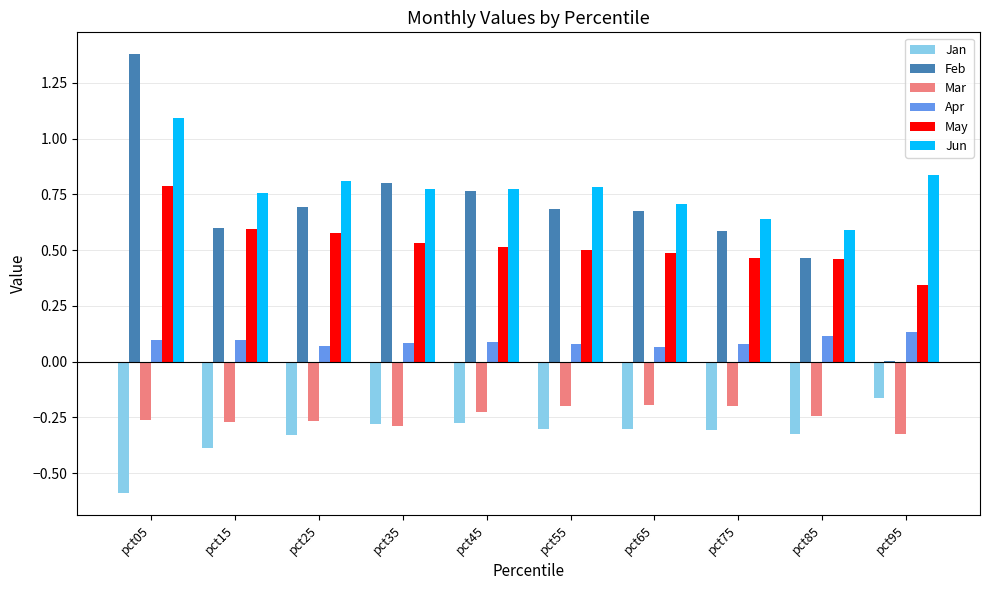

Between pct85 and pct95, which series saw the biggest shift?

Feb